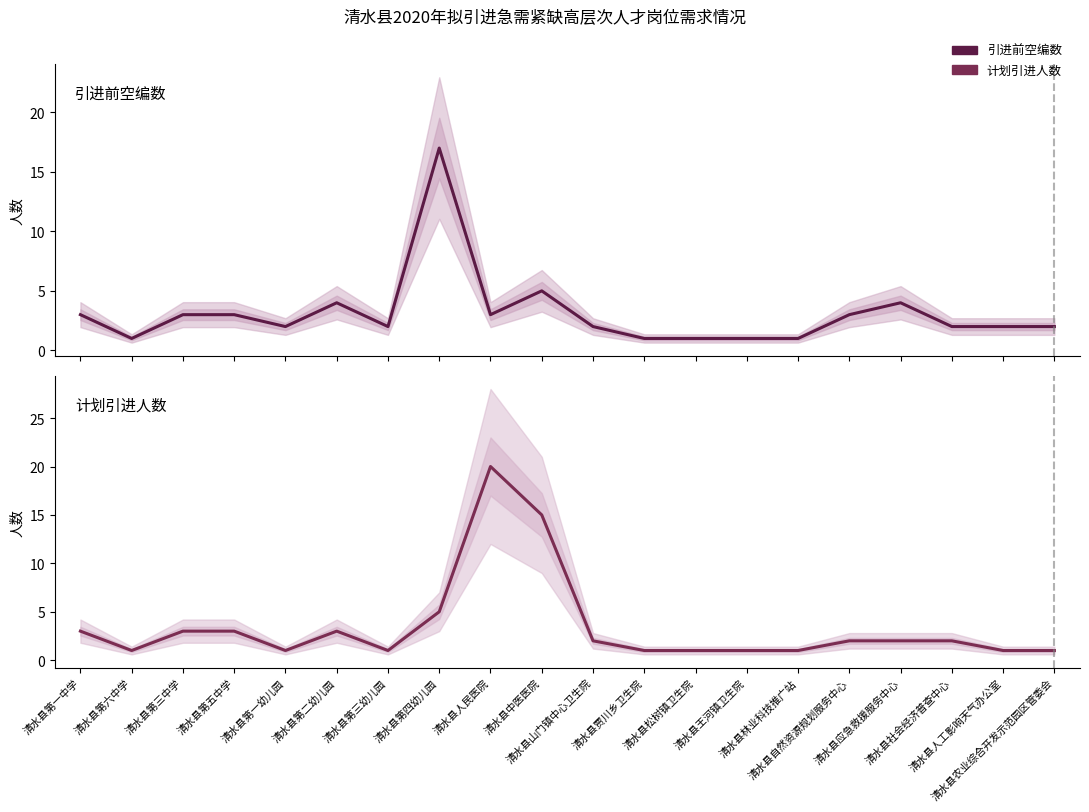

The 引进前空编数 series shows 1 at 清水县第六中学. True or false?

True